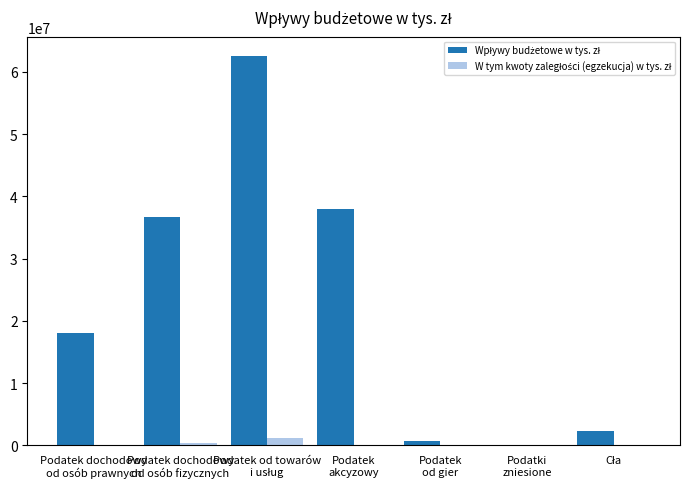

What is the maximum value shown in the chart?

62536048.1